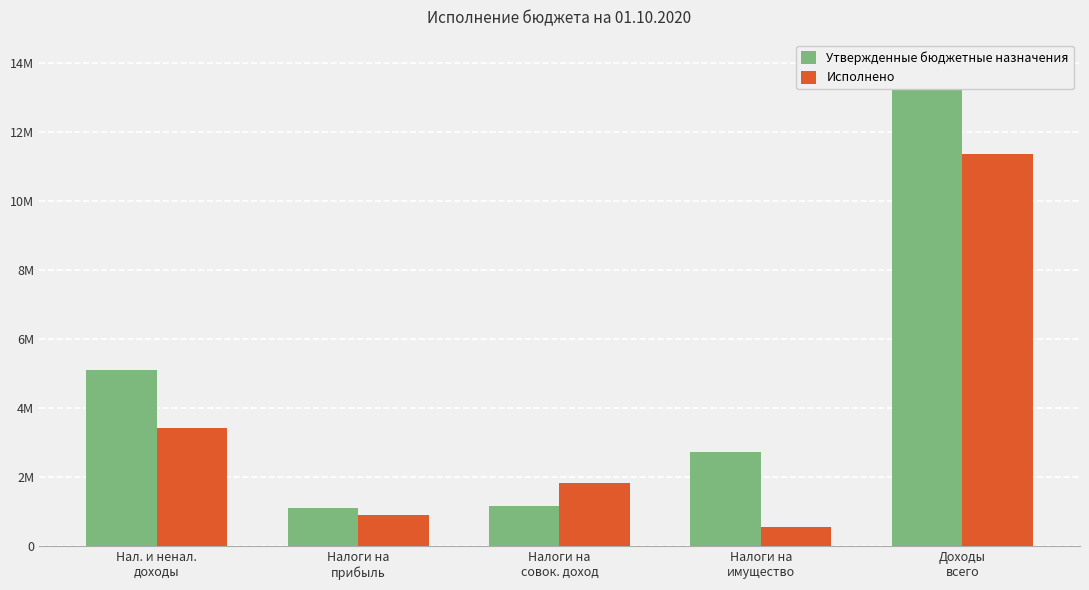

Reading left to right, what are all the values shown in this chart?

Утвержденные бюджетные назначения: 5113500.0	1108600.0	1171900.0	2723800.0	13981400.0
Исполнено: 3426724.3	916682.3	1833562.9	566671.8	11360366.5